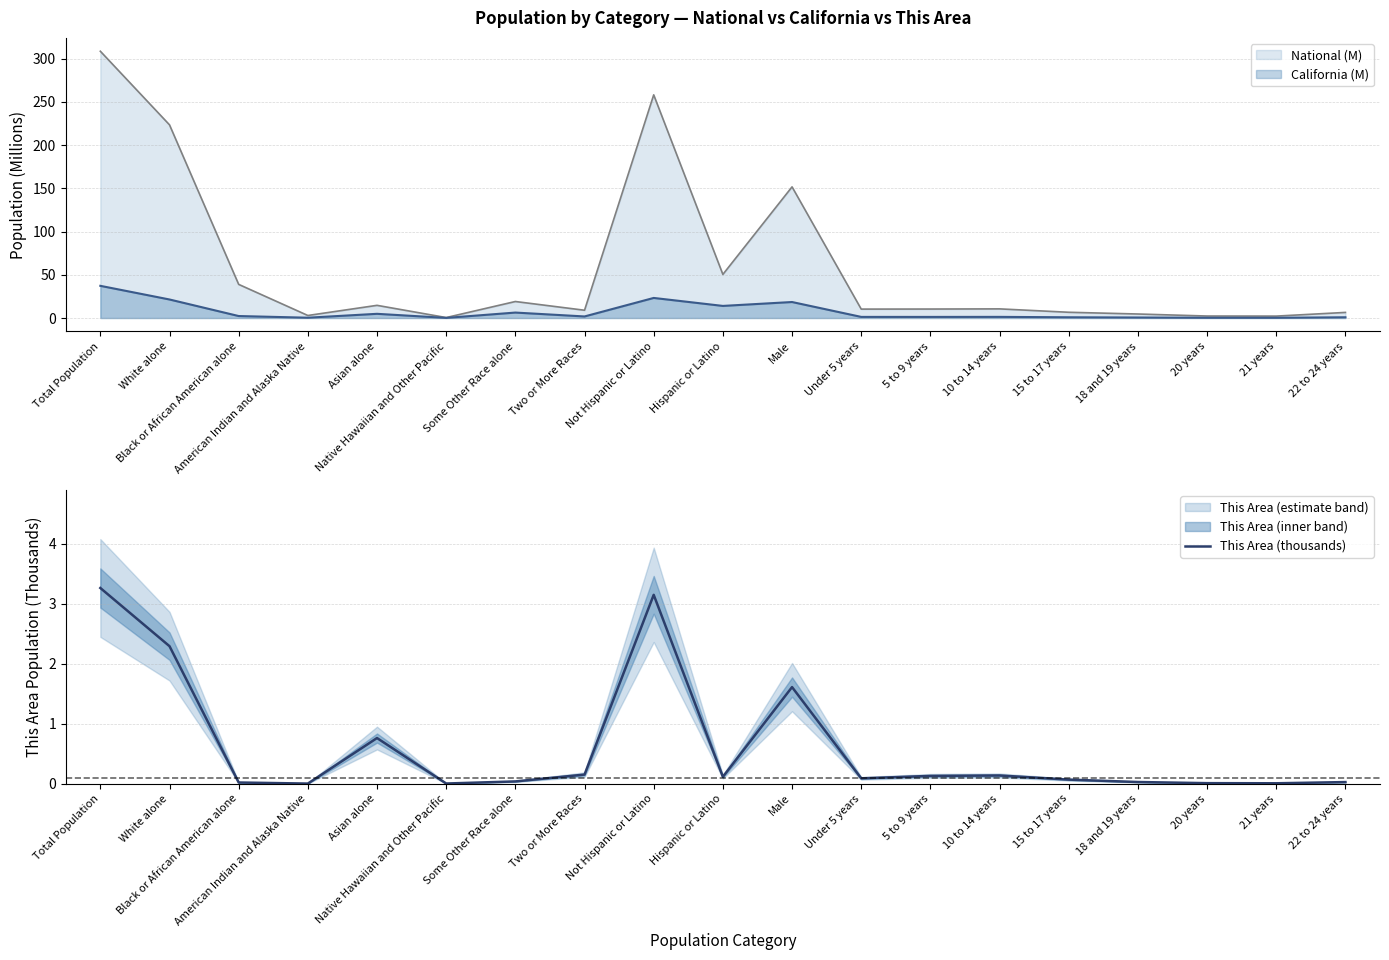

At which category does the chart reach its minimum across all series?

American Indian and Alaska Native